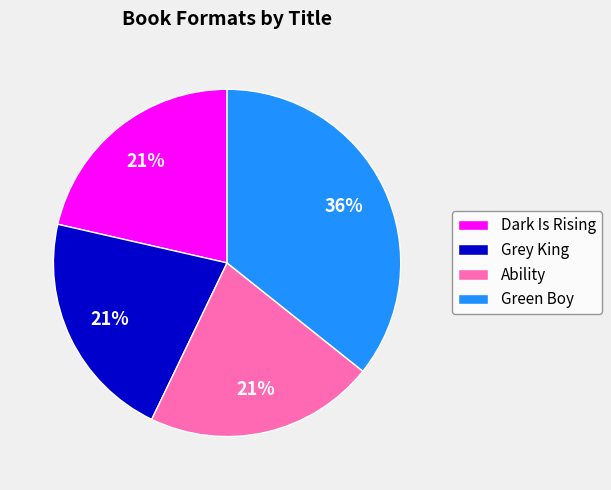

What percentage is the Ability slice, to the nearest percent?

21%